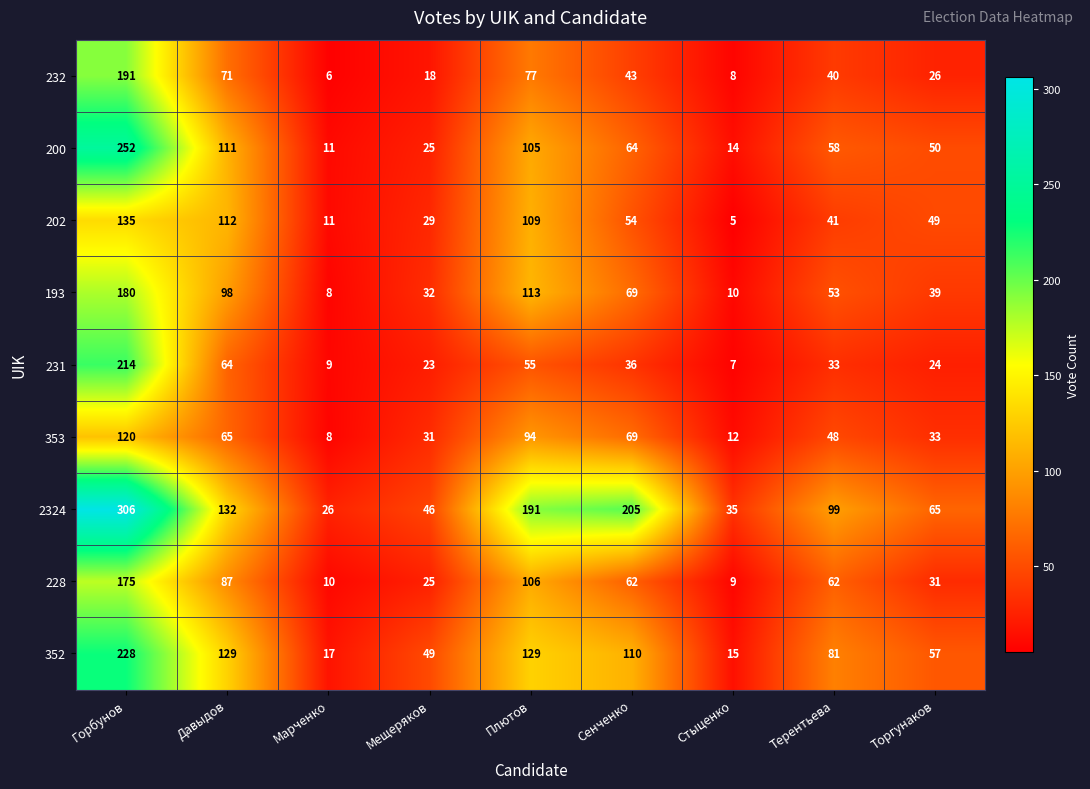

Which series has the largest total across all categories?

2324